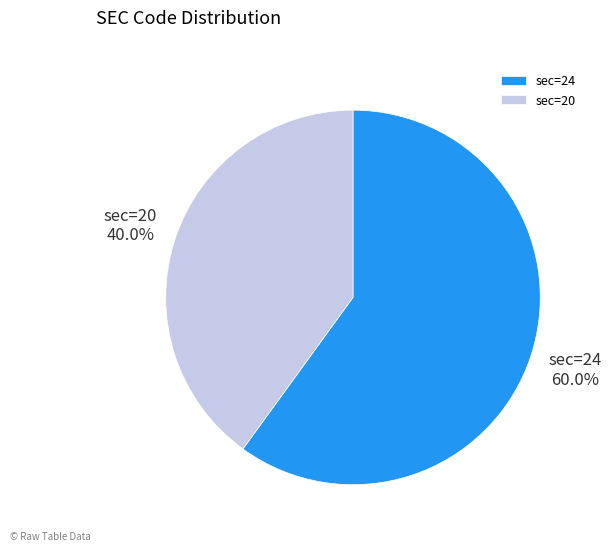

Which category has the biggest portion of the pie?

sec=24